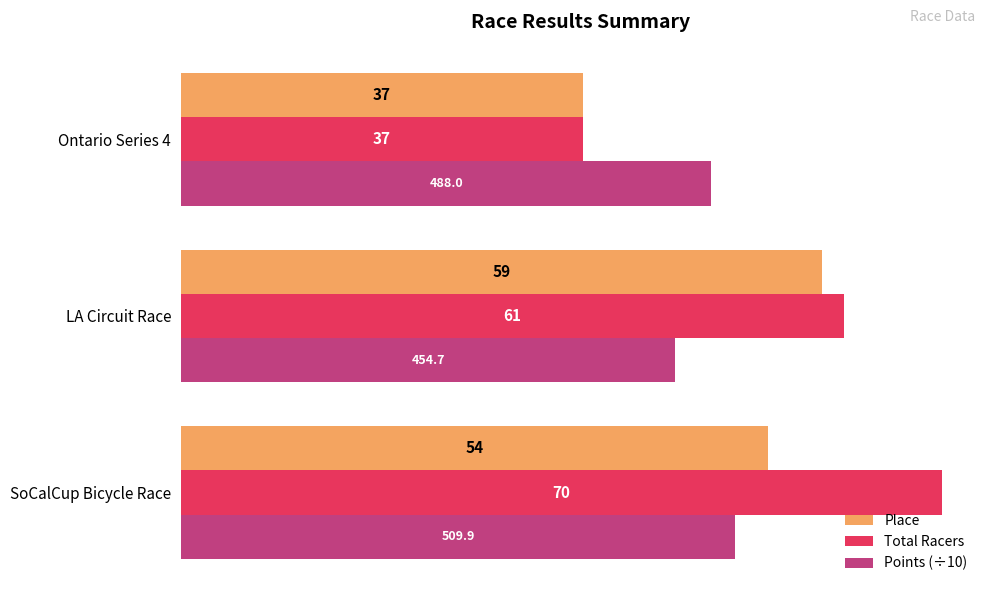

What is the average value of the Points (÷10) series?

48.4